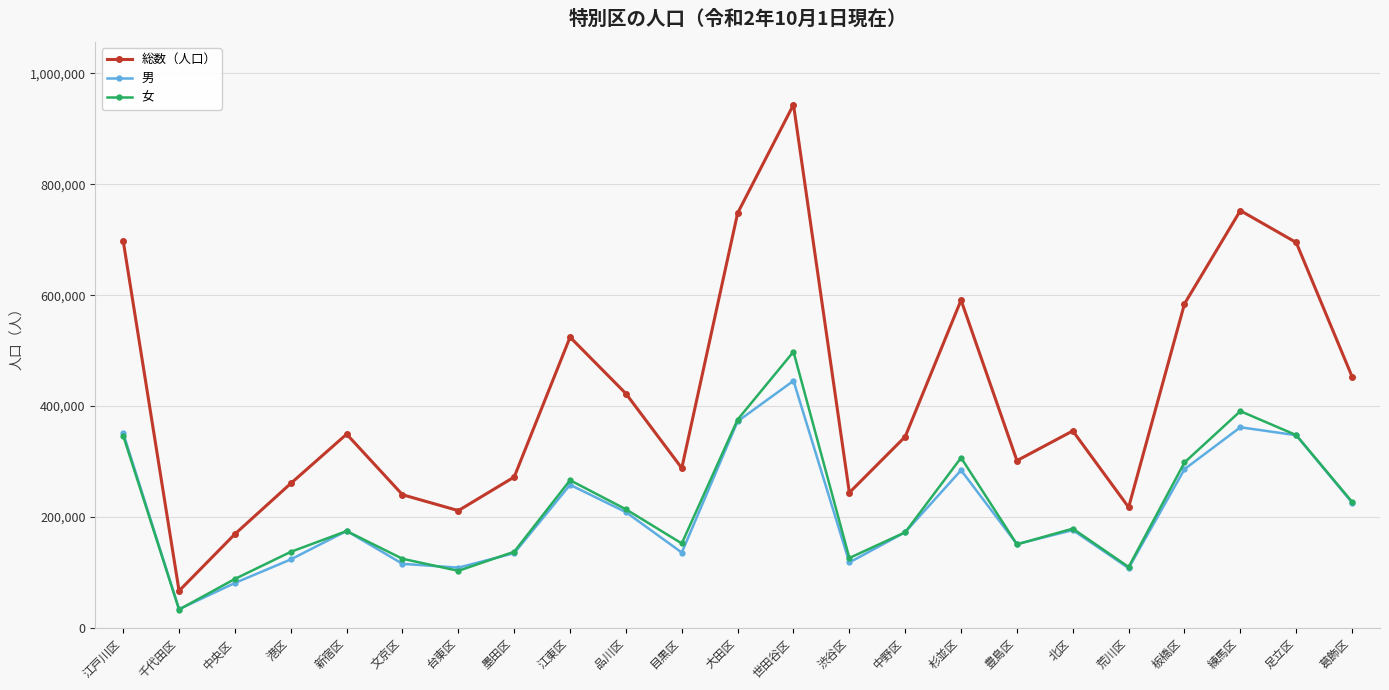

What is the label of the 7th point from the left?

台東区